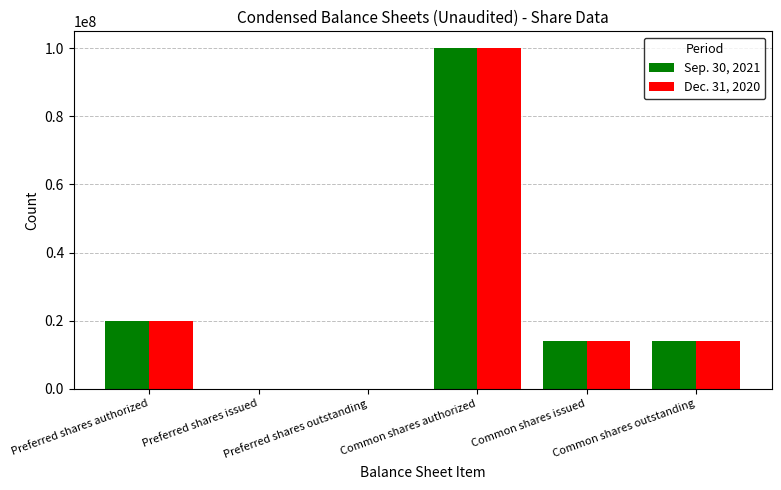

The Sep. 30, 2021 series shows 14114707 at Common shares issued. True or false?

True